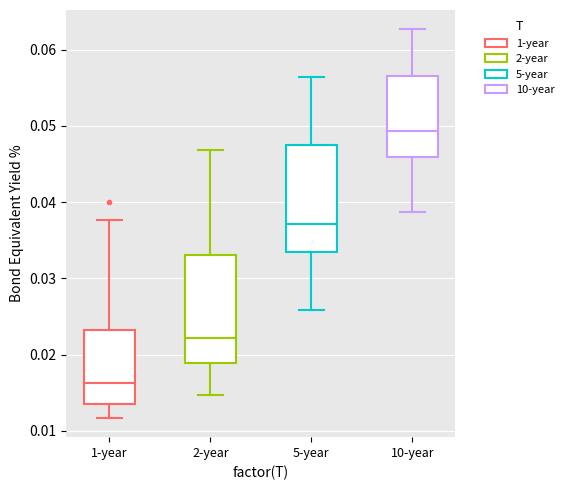

Where is the upper edge of the box for 5-year on the y-axis? The values are not printed on the chart, so give them approximately, as read against the axis.

0.047